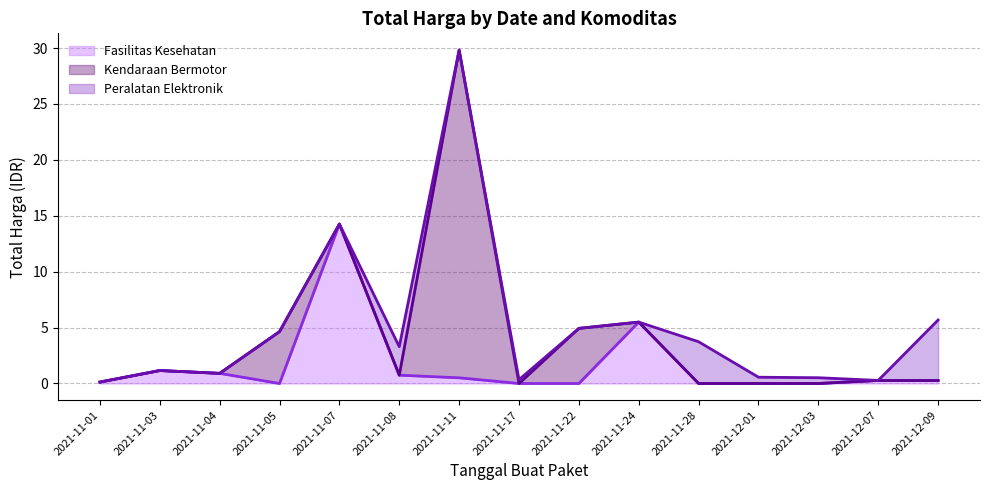

What is the total value across all series at 2021-11-04?

2.7